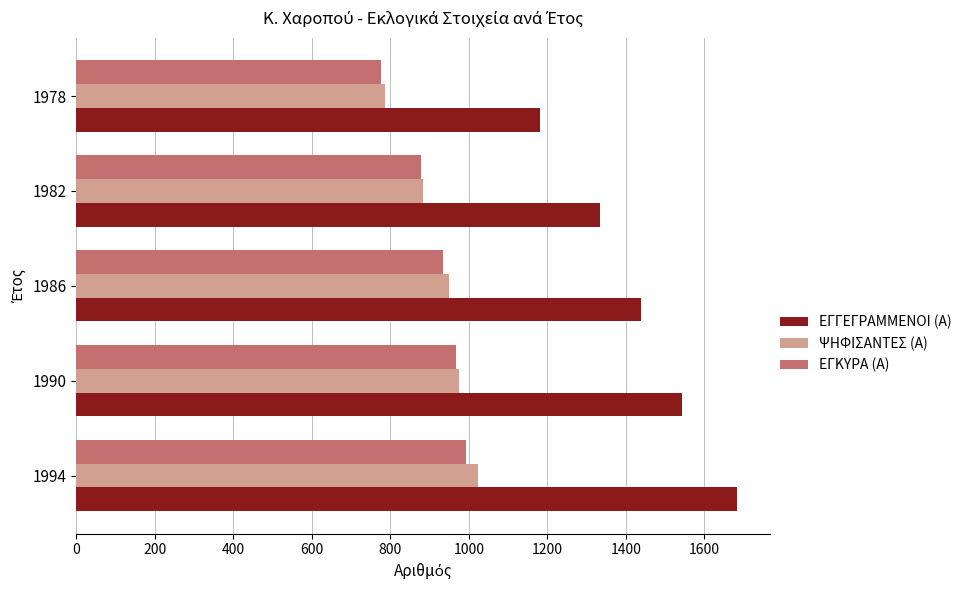

What is the approximate value of ΕΓΓΕΓΡΑΜΜΕΝΟΙ (Α) at 1986?

1438